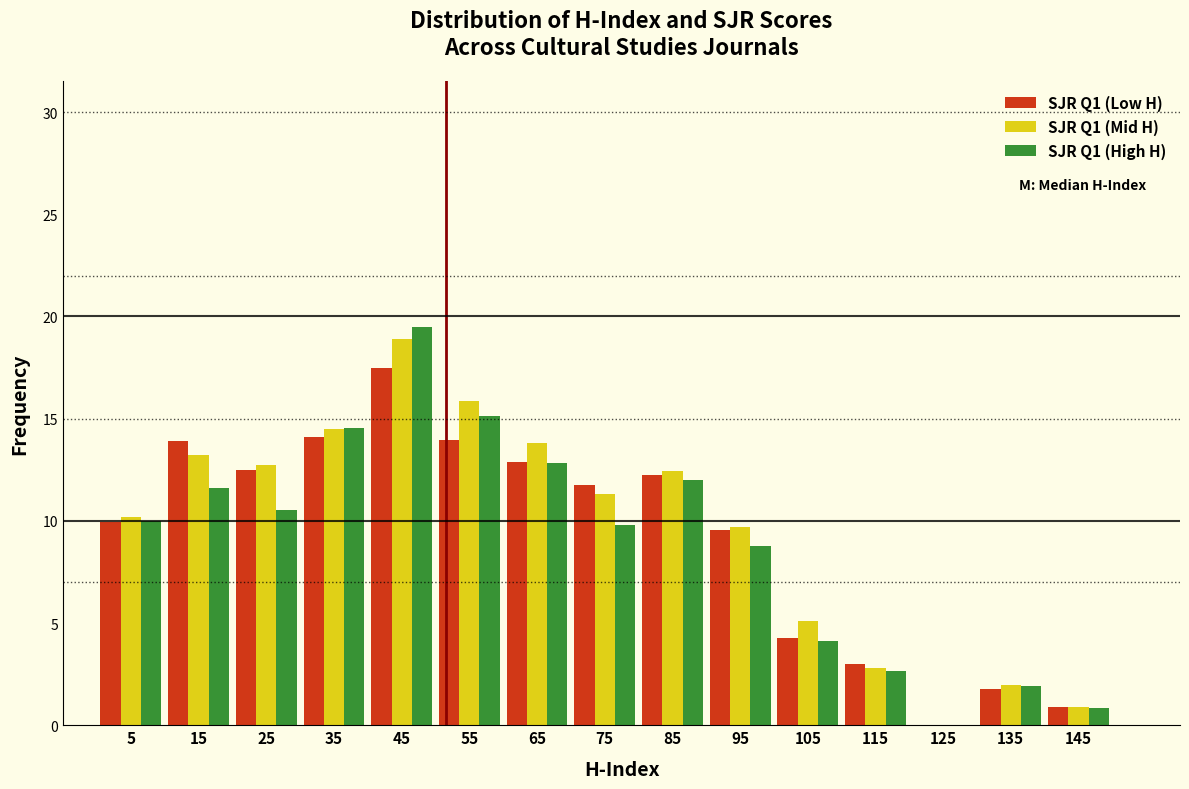

In the SJR Q1 (Low H) series, which range on the x-axis has the tallest bar?

40 to 50